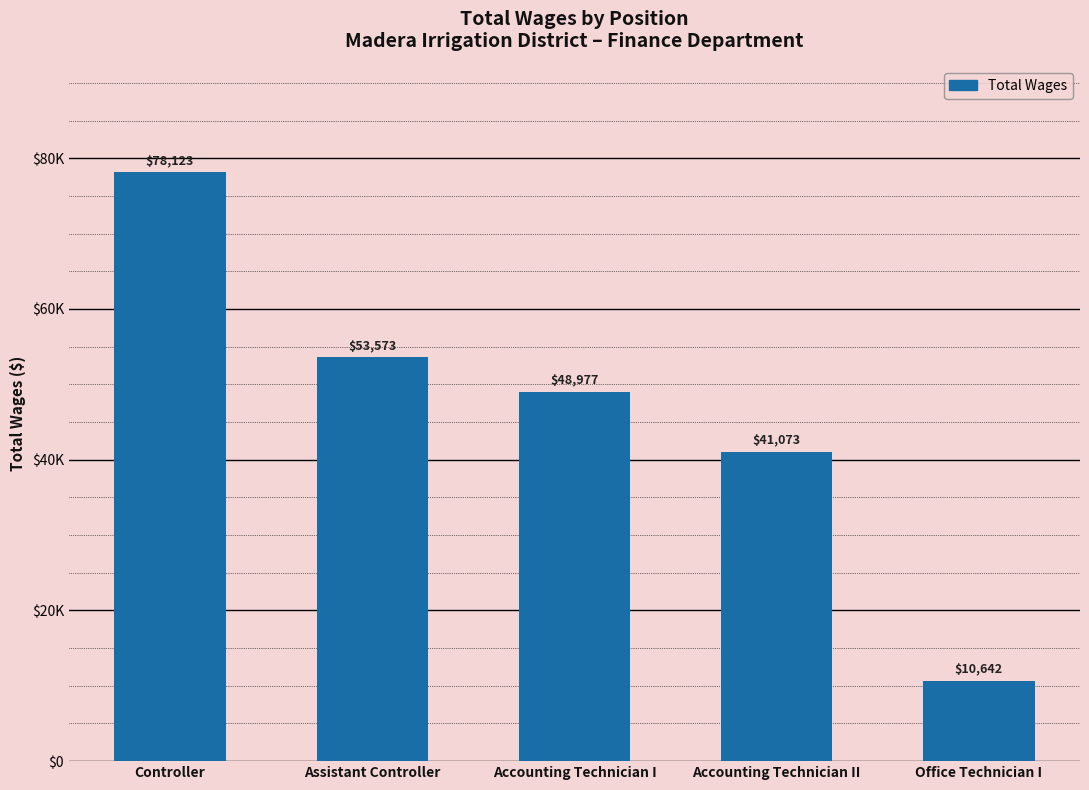

Does the chart contain any negative values?

No